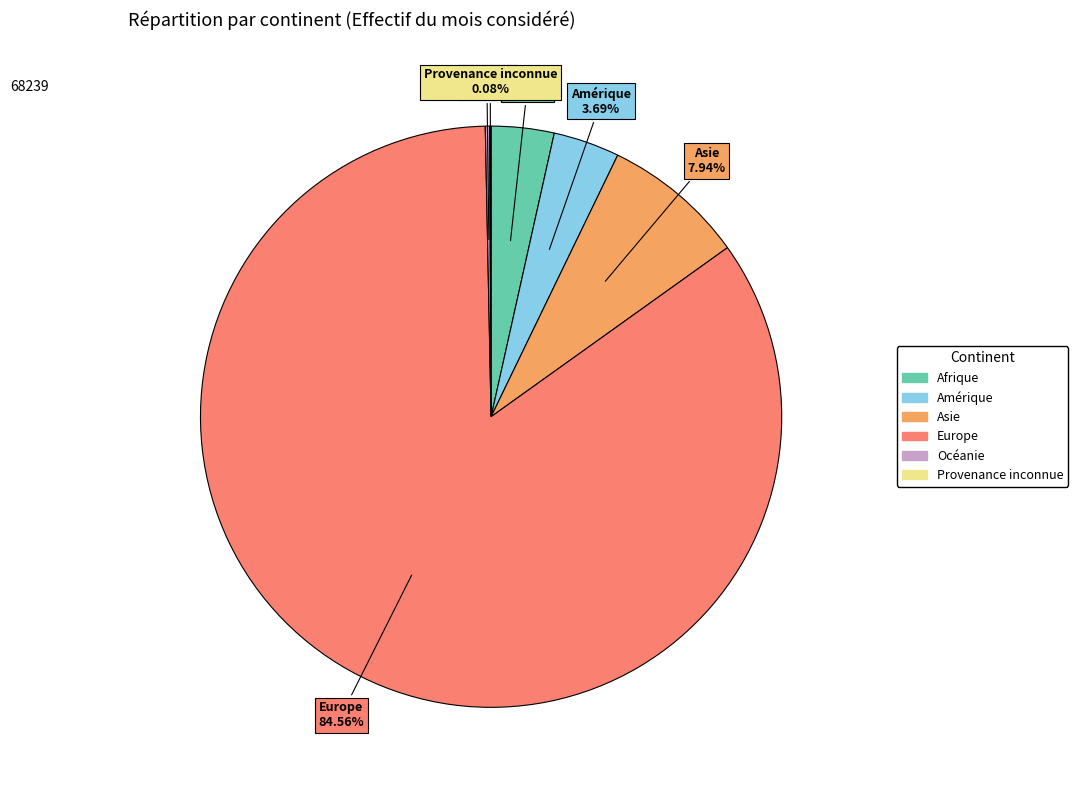

What is the largest slice in the pie chart?

Europe